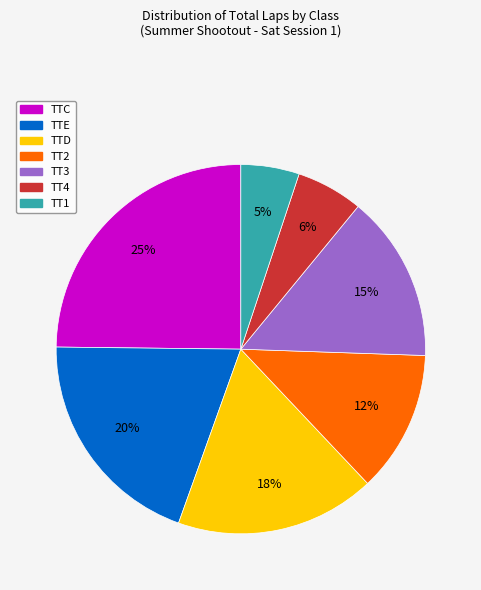

To the nearest percent, what is the difference between the largest and smallest slice percentages?

20%